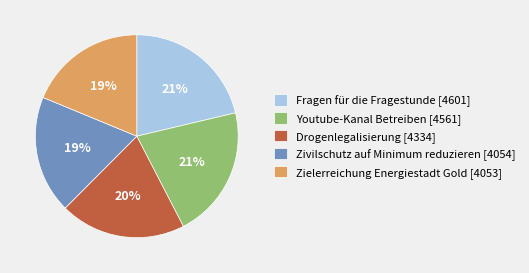

To the nearest percent, what is the difference between the Youtube-Kanal Betreiben [4561] and Zielerreichung Energiestadt Gold [4053] slice percentages?

2%